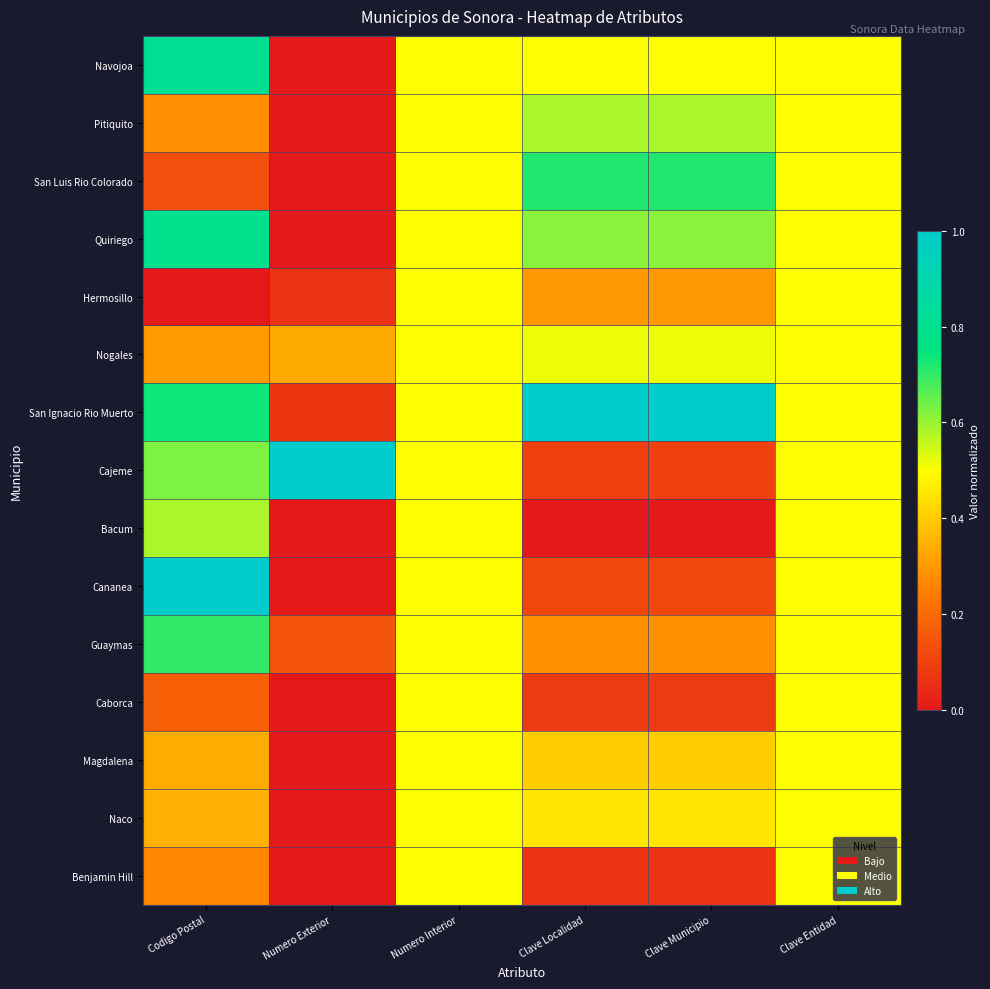

Which has a higher value, Numero Exterior or Clave Entidad?

Clave Entidad